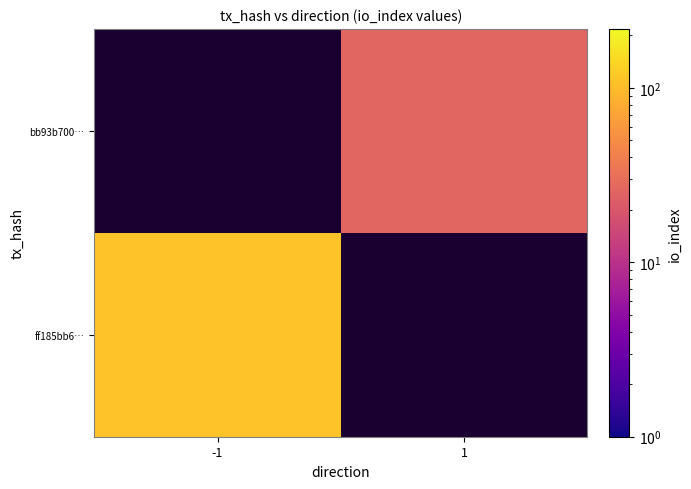

Count the number of data series in this chart.

2